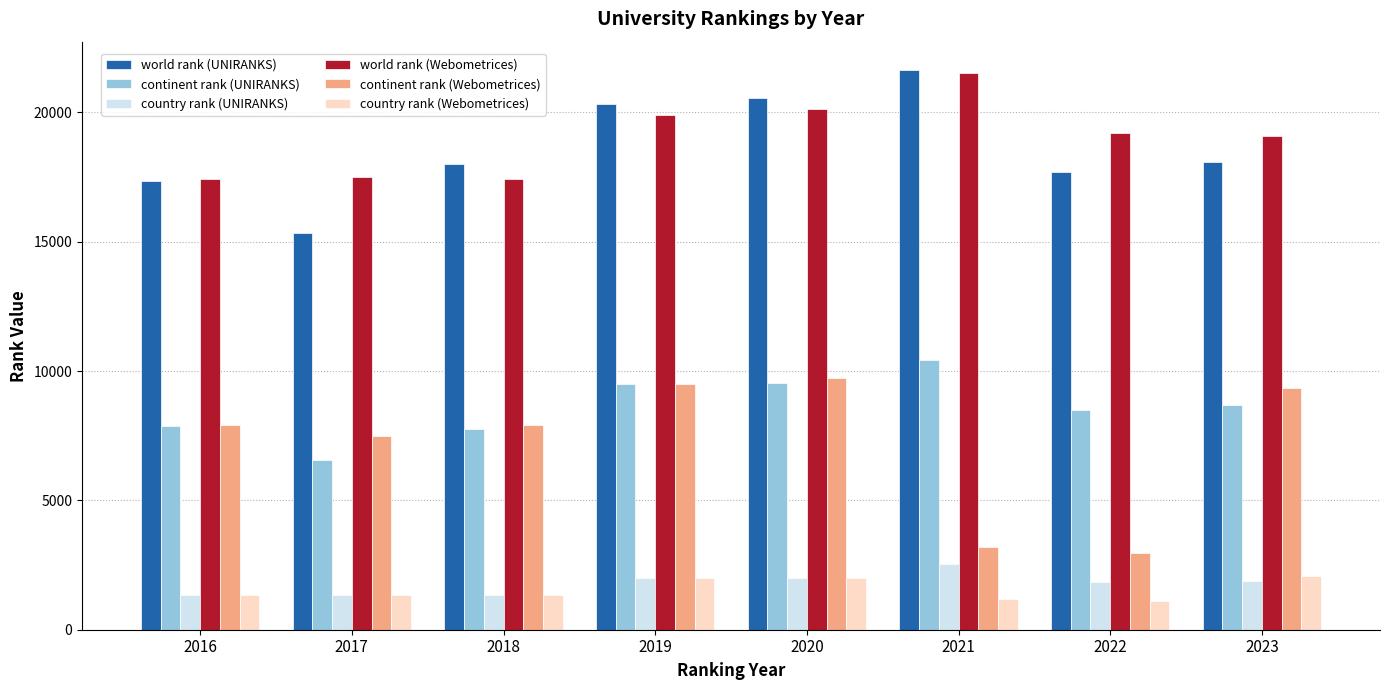

What is the average value of the country rank (Webometrices) series?

1551